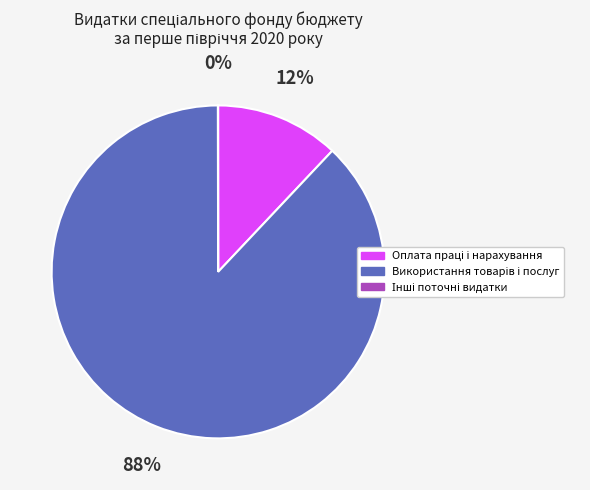

Is there a majority slice in this chart?

Yes